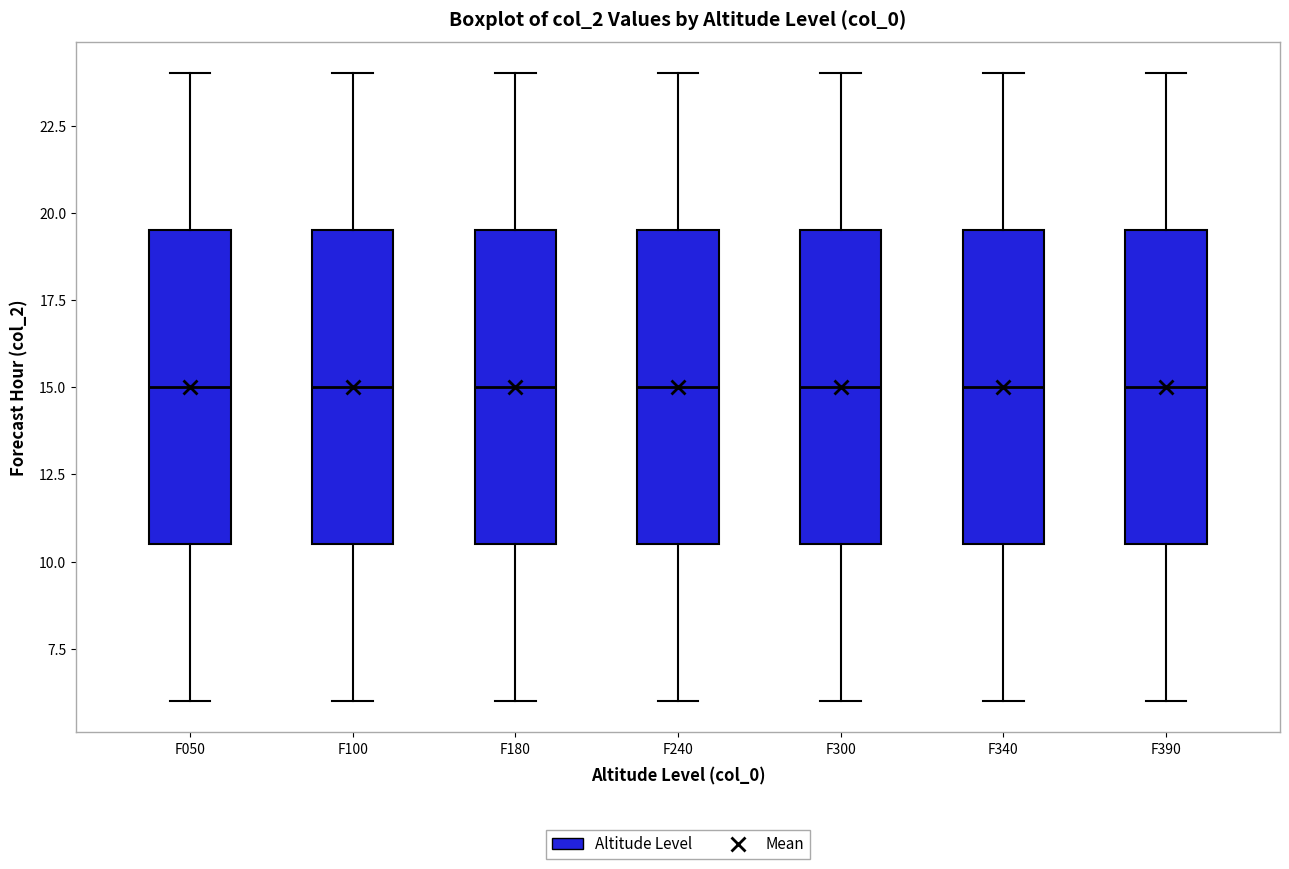

Reading left to right, transcribe this box plot: for each box, give where its median line is, the range the box spans, and where its two whiskers end, as read against the y-axis. The values are not printed on the chart, so give them approximately, as read against the axis.

F050: median 15.0, box 10.5 to 19.5, whiskers 6.0 to 24.0
F100: median 15.0, box 10.5 to 19.5, whiskers 6.0 to 24.0
F180: median 15.0, box 10.5 to 19.5, whiskers 6.0 to 24.0
F240: median 15.0, box 10.5 to 19.5, whiskers 6.0 to 24.0
F300: median 15.0, box 10.5 to 19.5, whiskers 6.0 to 24.0
F340: median 15.0, box 10.5 to 19.5, whiskers 6.0 to 24.0
F390: median 15.0, box 10.5 to 19.5, whiskers 6.0 to 24.0